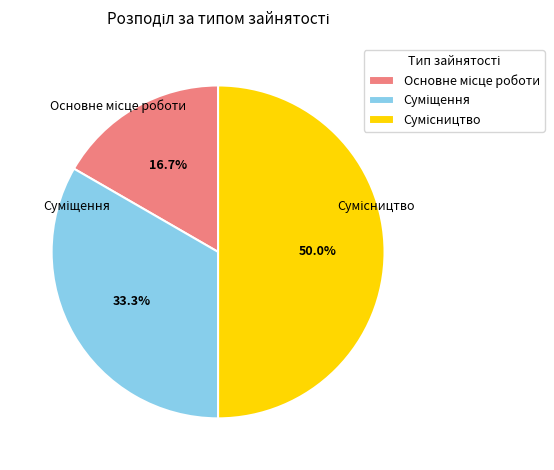

How many slices are in this pie chart?

3